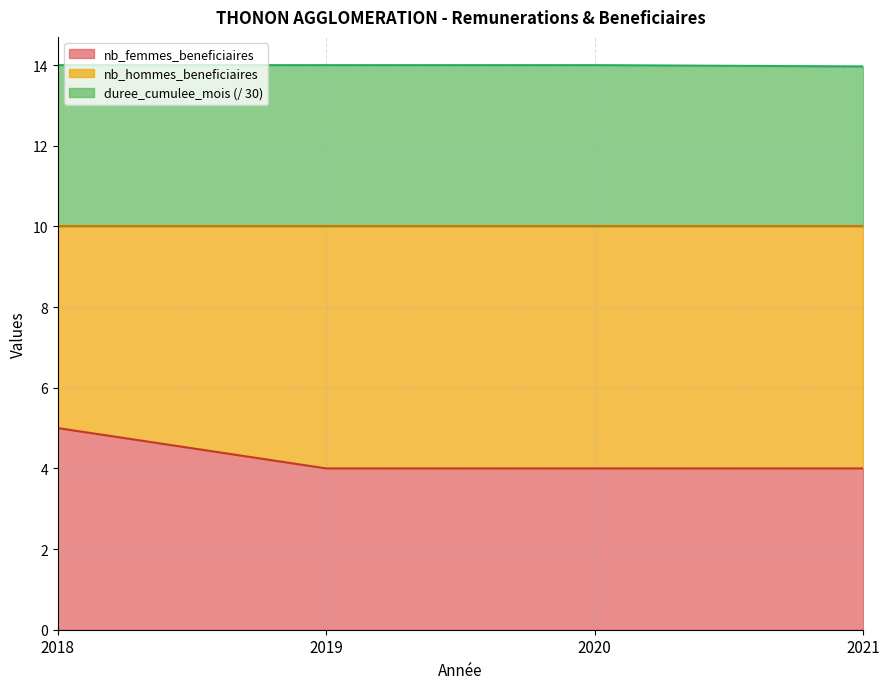

What is the minimum value shown in the chart?

4.0